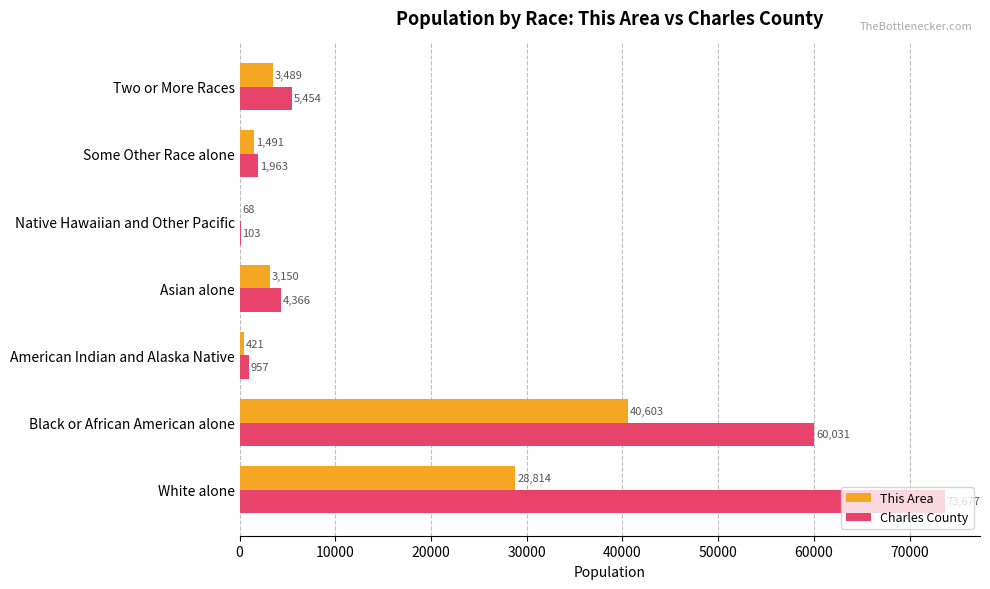

At which category does the chart reach its peak across all series?

White alone